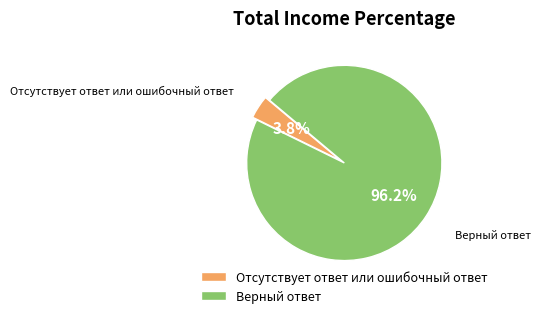

Count the number of slices in the pie.

2